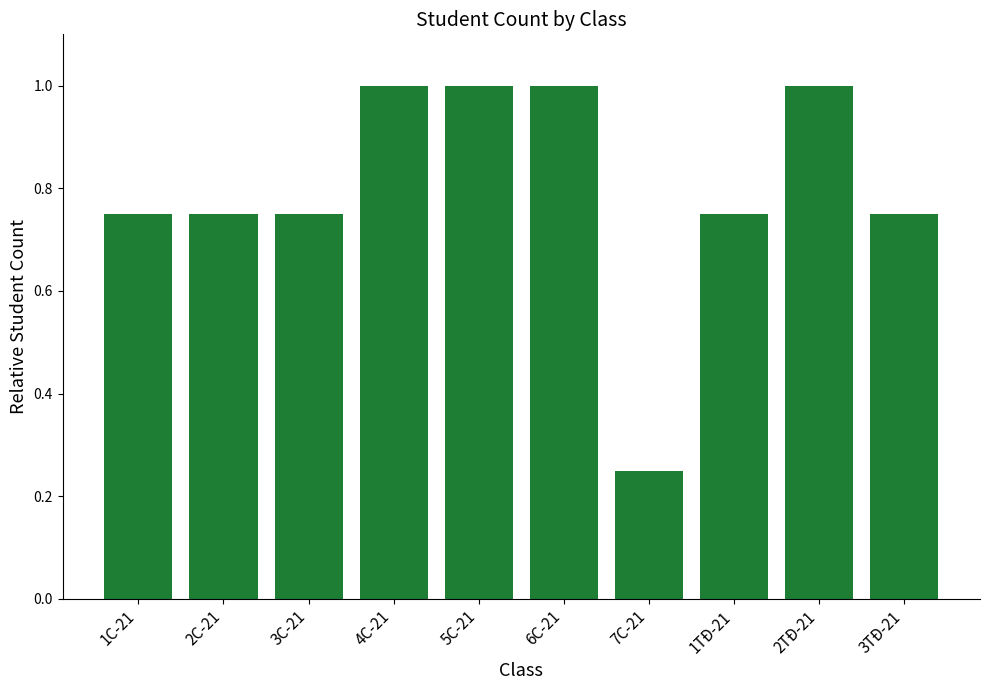

What is the sum of the values at 5C-21 and 3C-21?

1.8